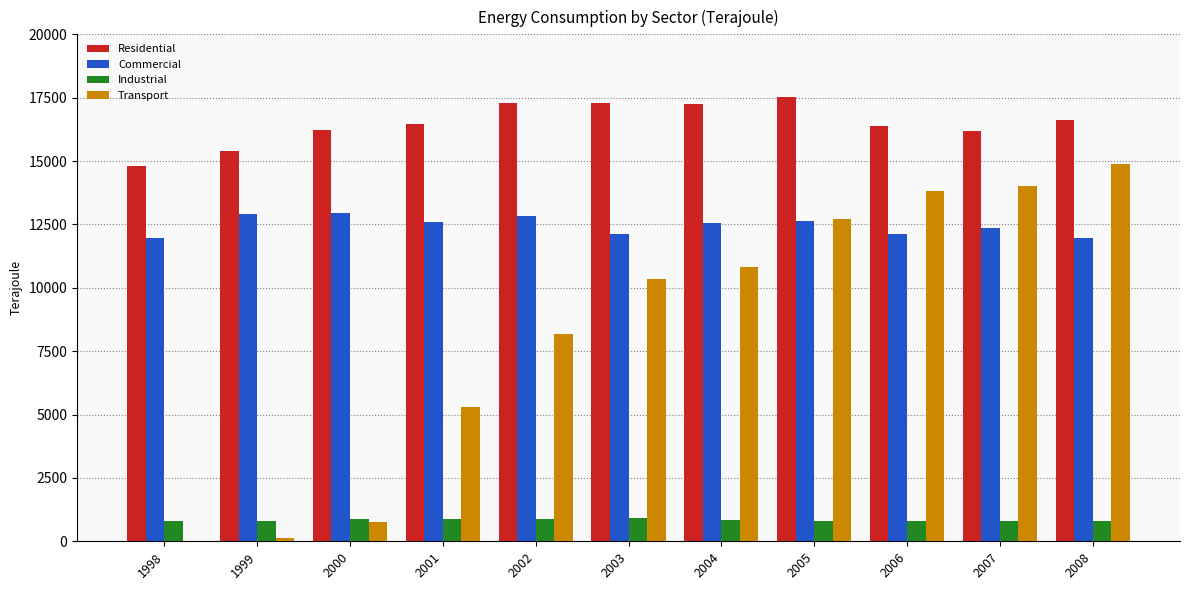

Which series changed the most between 1998 and 2008?

Transport